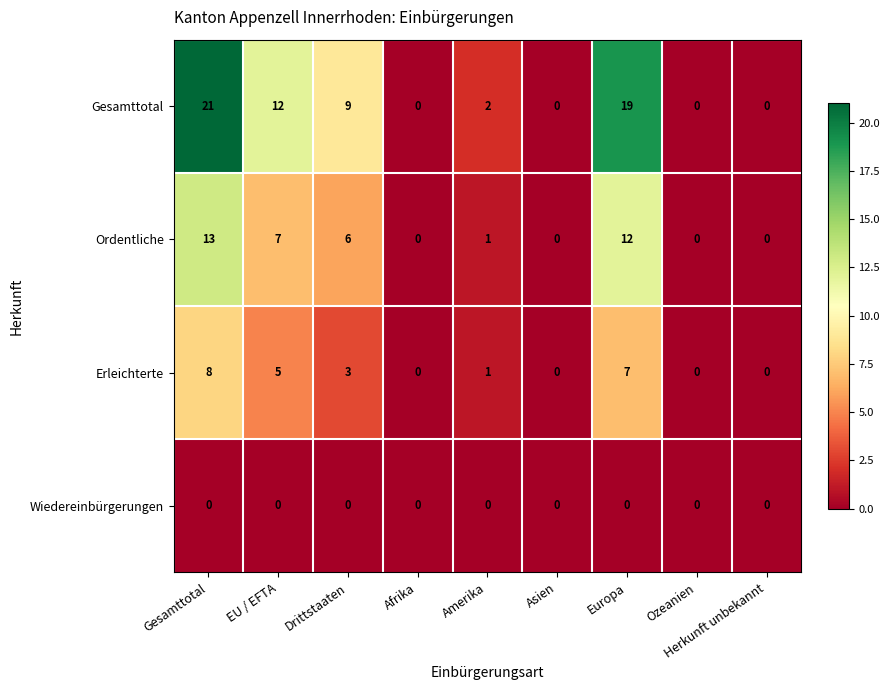

What value does the Gesamttotal series have at Europa, to the nearest 5?

20